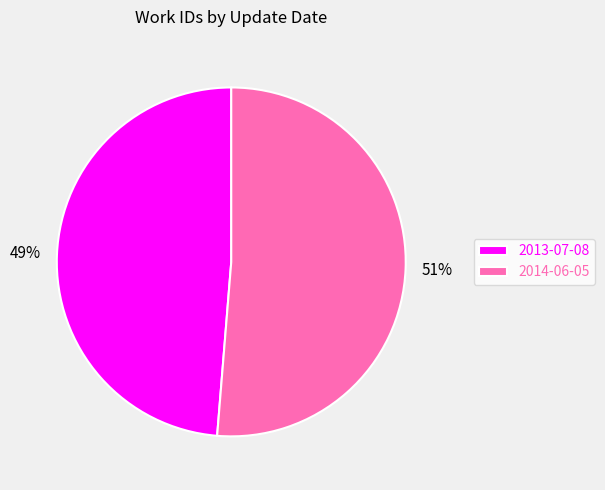

Is there any slice that represents more than half of the pie?

Yes